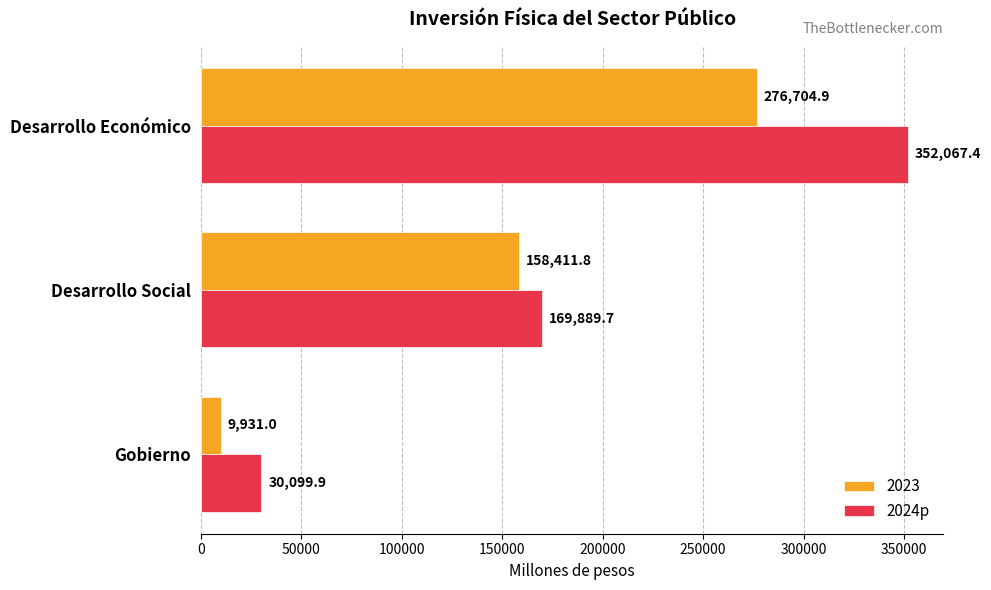

Is the value of 2024p at Gobierno greater than the value of 2023 at Desarrollo Económico?

No